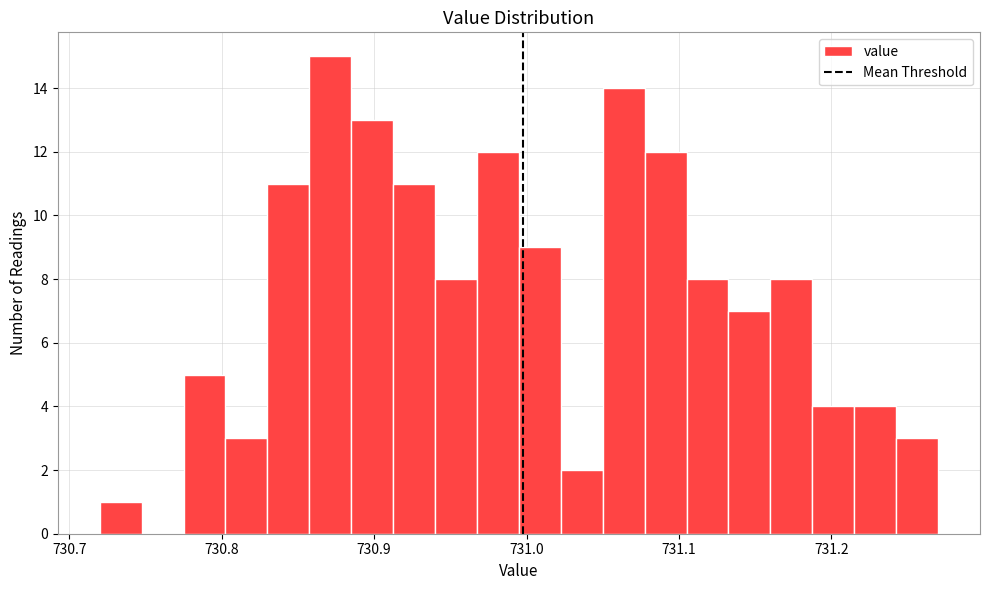

Around what value on the x-axis is the tallest bar? Give the approximate position of its centre, as read against the axis.

730.87